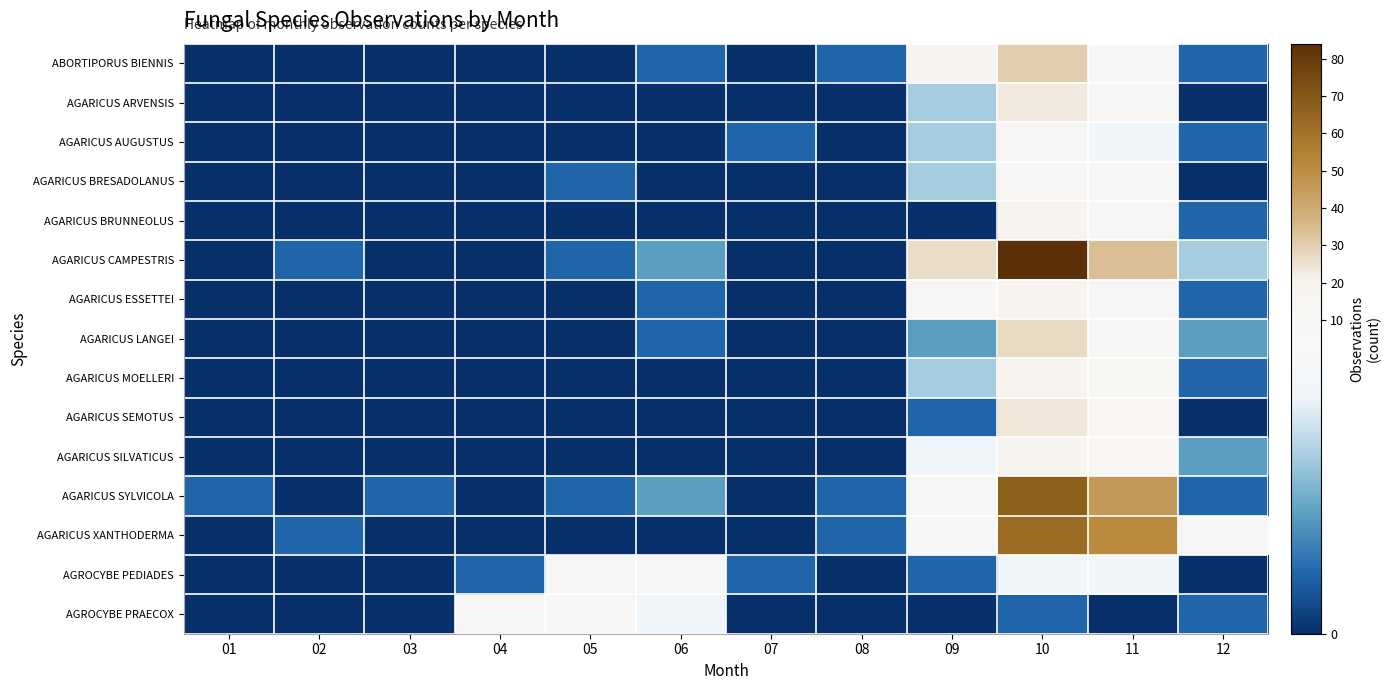

At 05, list the series in order from largest to smallest.

AGROCYBE PRAECOX, AGROCYBE PEDIADES, AGARICUS BRESADOLANUS, AGARICUS CAMPESTRIS, AGARICUS SYLVICOLA, ABORTIPORUS BIENNIS, AGARICUS ARVENSIS, AGARICUS AUGUSTUS, AGARICUS BRUNNEOLUS, AGARICUS ESSETTEI, AGARICUS LANGEI, AGARICUS MOELLERI, AGARICUS SEMOTUS, AGARICUS SILVATICUS, AGARICUS XANTHODERMA